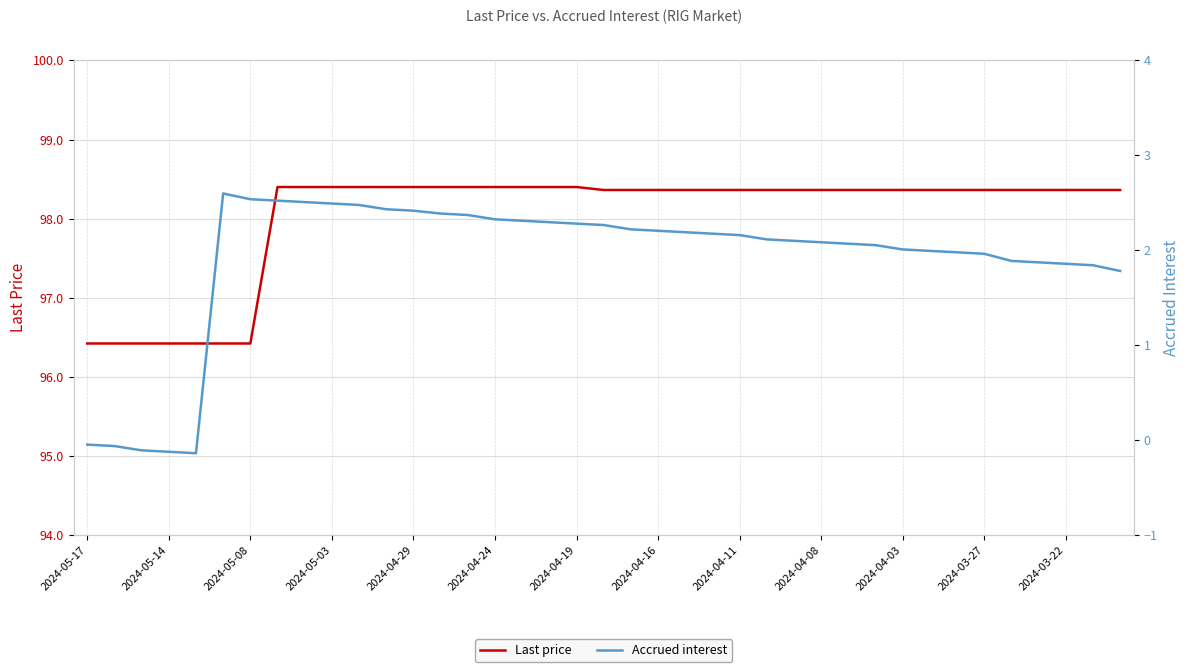

Is it true that Accrued interest equals 2.7 at 28?

False